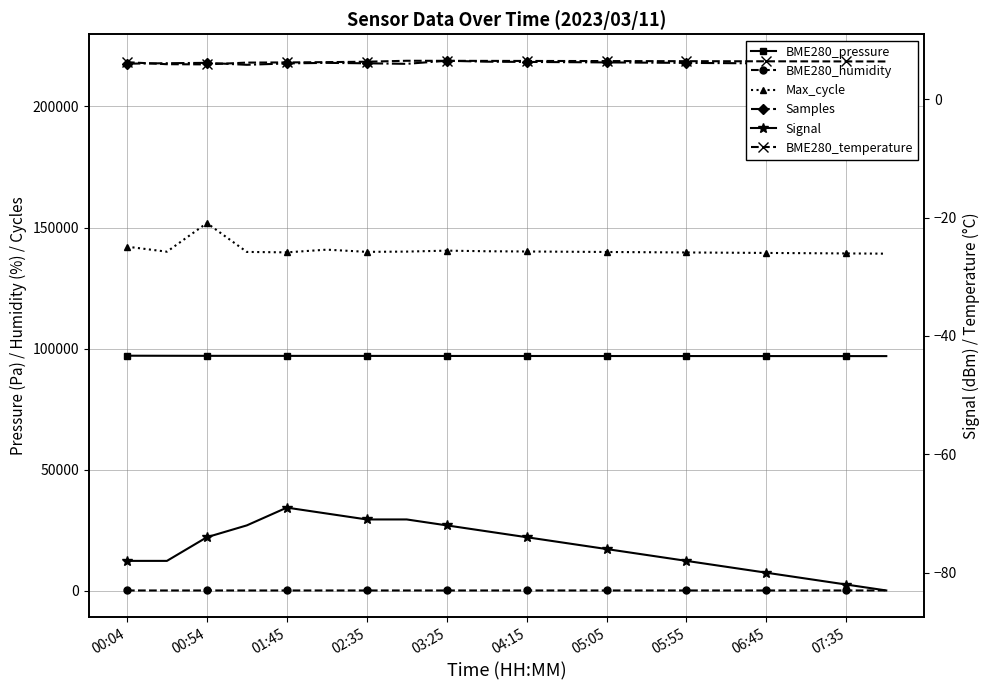

How many lines are shown in the chart?

6